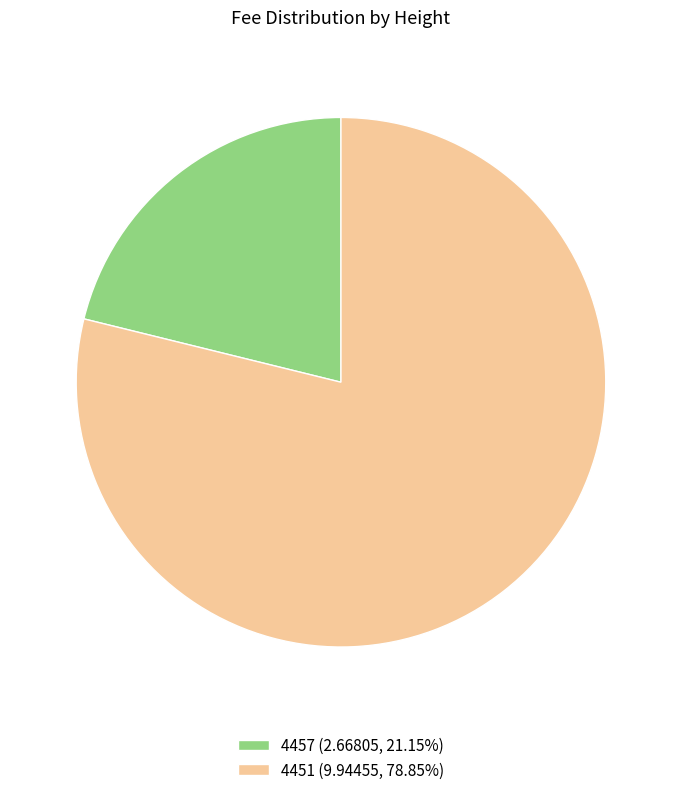

The 4457 slice represents 16% of the pie. True or false?

False